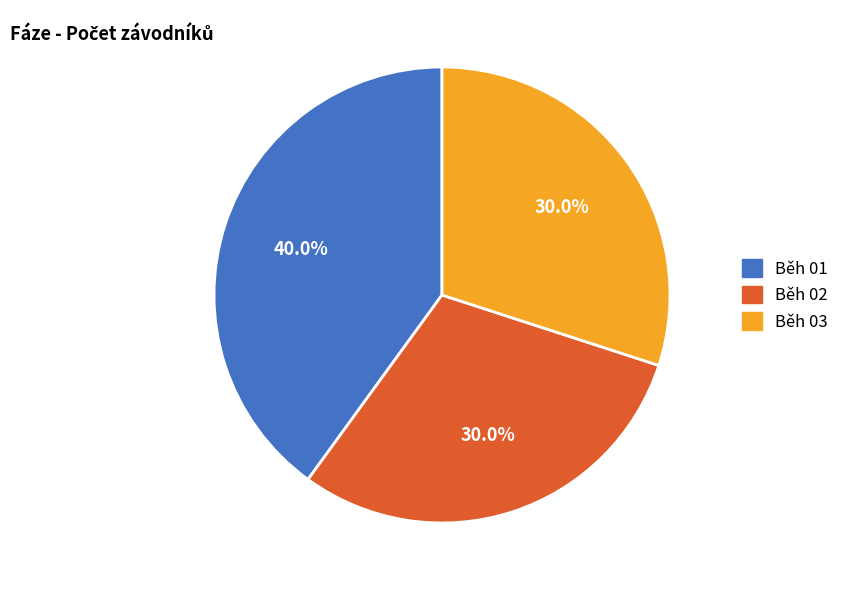

To the nearest percent, what is the average slice percentage?

33%